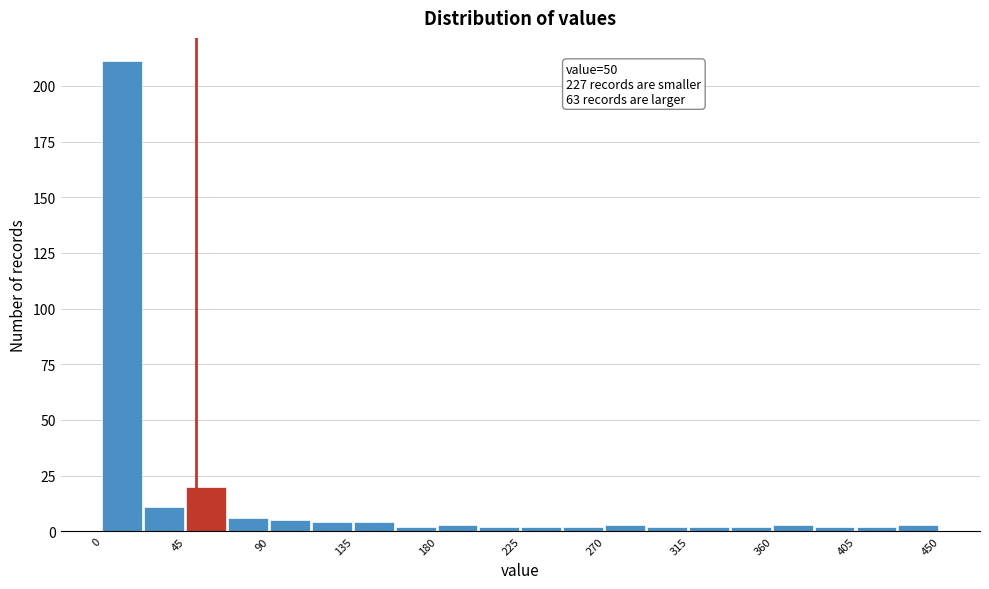

Which range on the x-axis has the tallest bar?

0.0 to 22.5